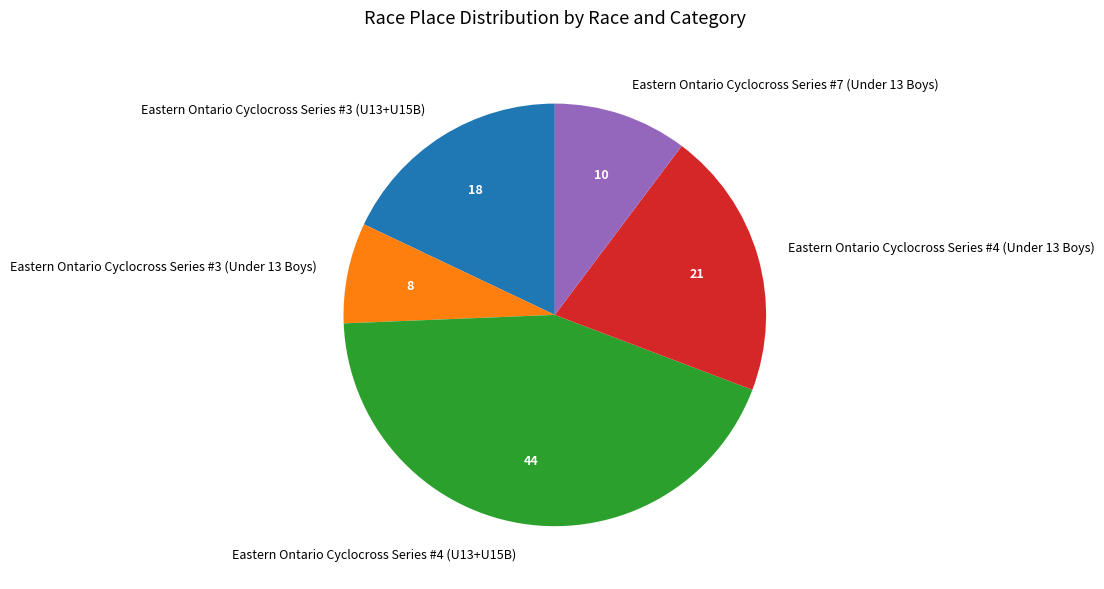

Is it true that Eastern Ontario Cyclocross Series #4 (Under 13 Boys) is 31% of the pie?

False